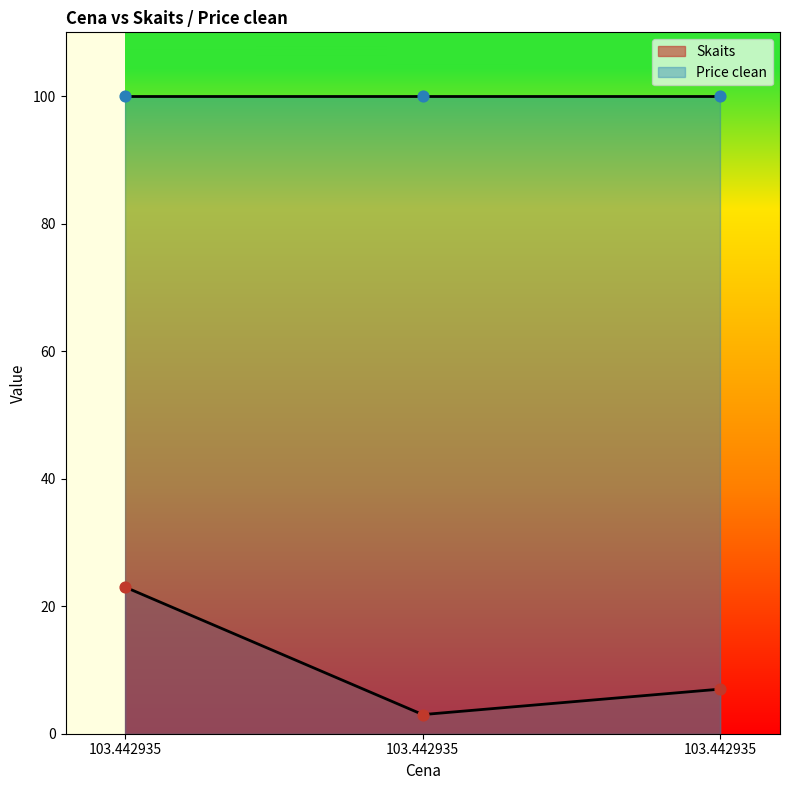

Which has a higher value, 103.442935 or 103.442935?

103.442935